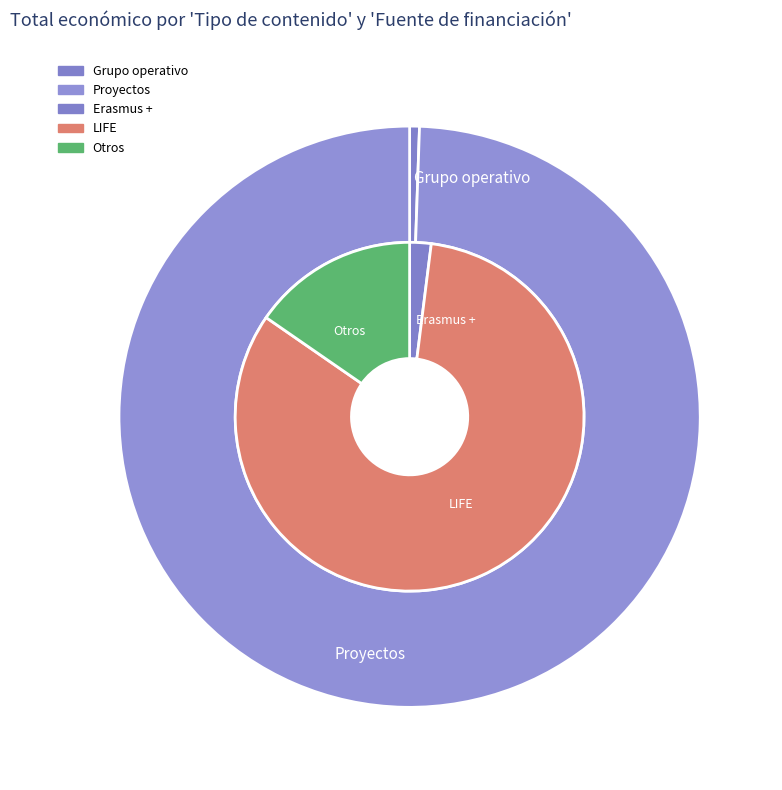

What percentage do Proyectos and Grupo operativo together represent?

100.0%